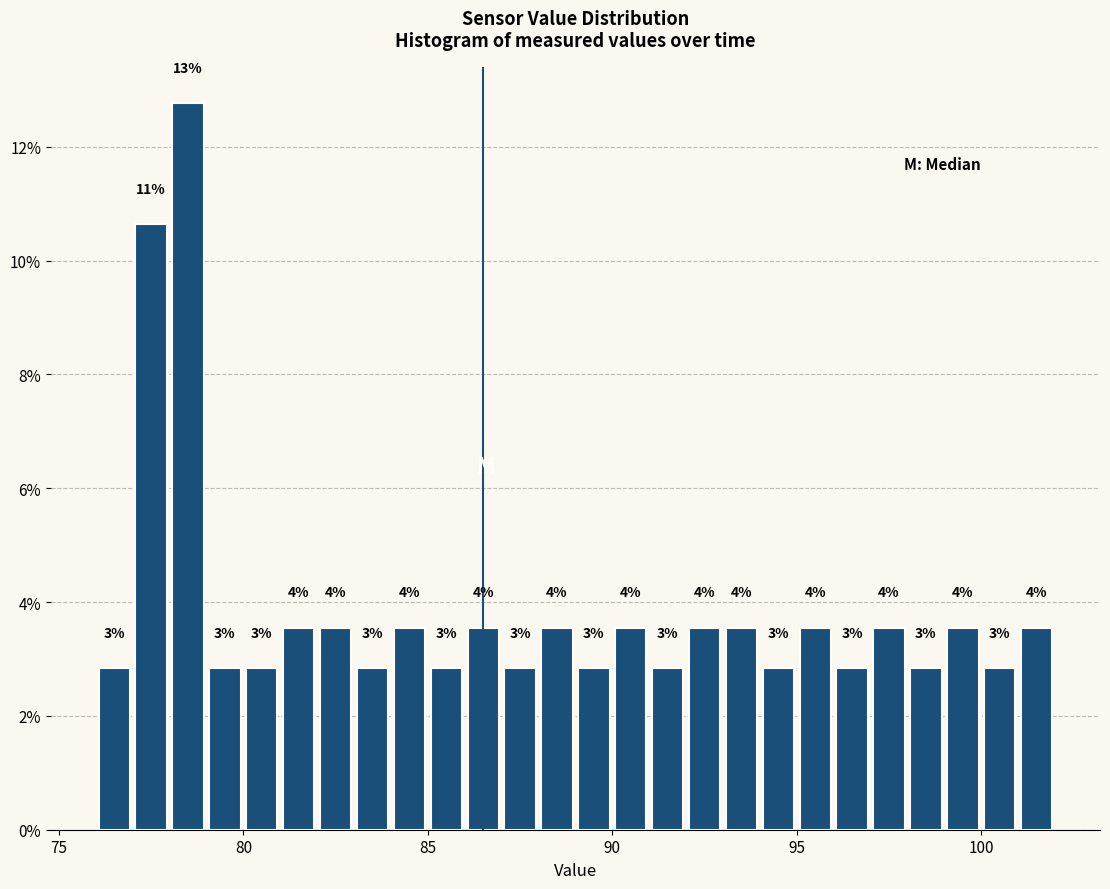

Around what value on the x-axis is the tallest bar? Give the approximate position of its centre, as read against the axis.

78.5